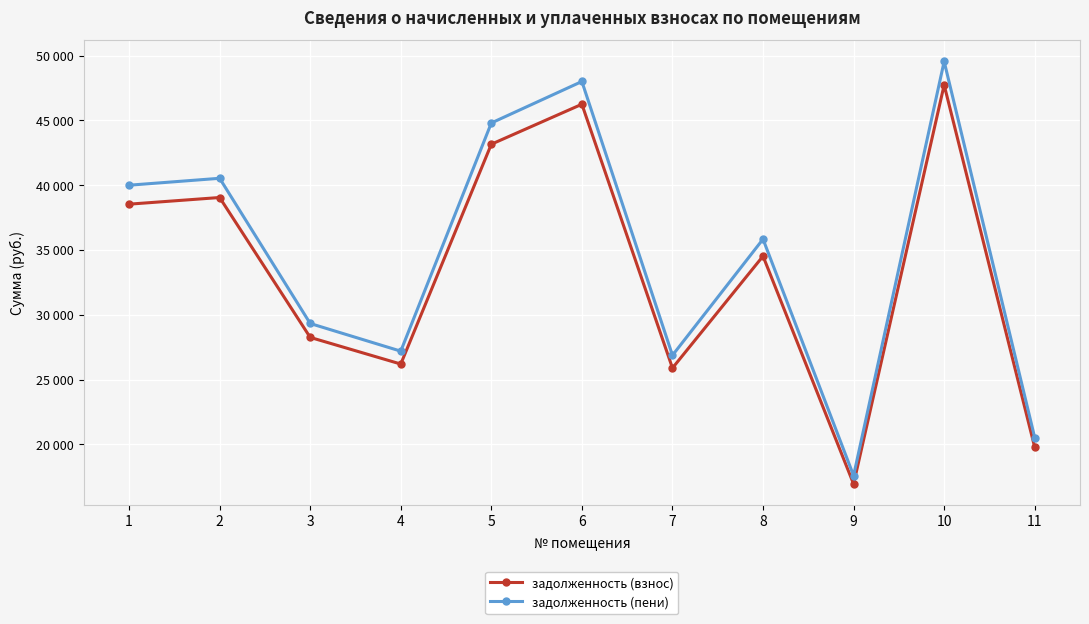

Is the value of задолженность (пени) at 7 greater than the value of задолженность (взнос) at 3?

No